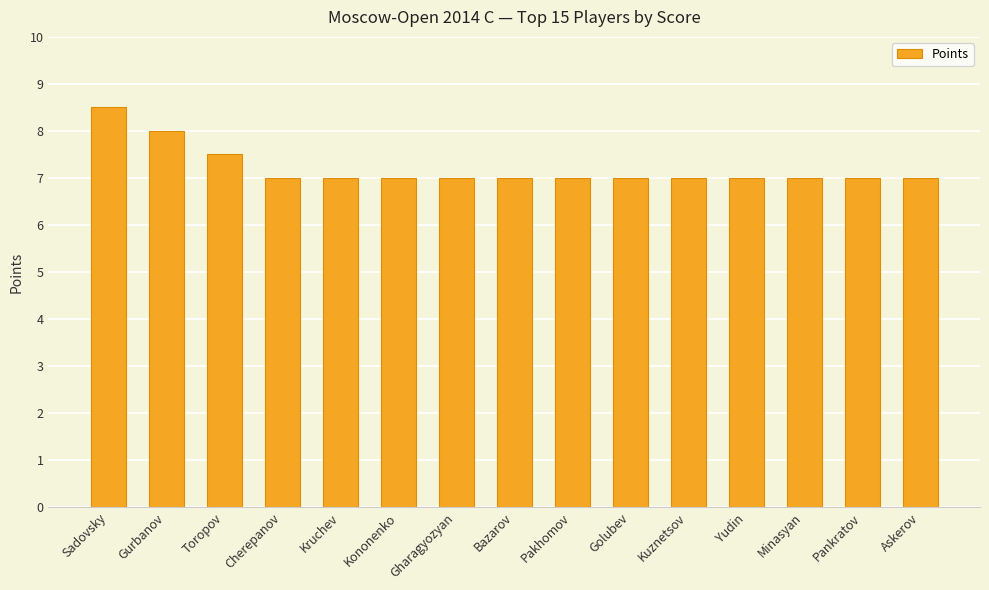

What is the difference between the maximum and minimum values?

1.5